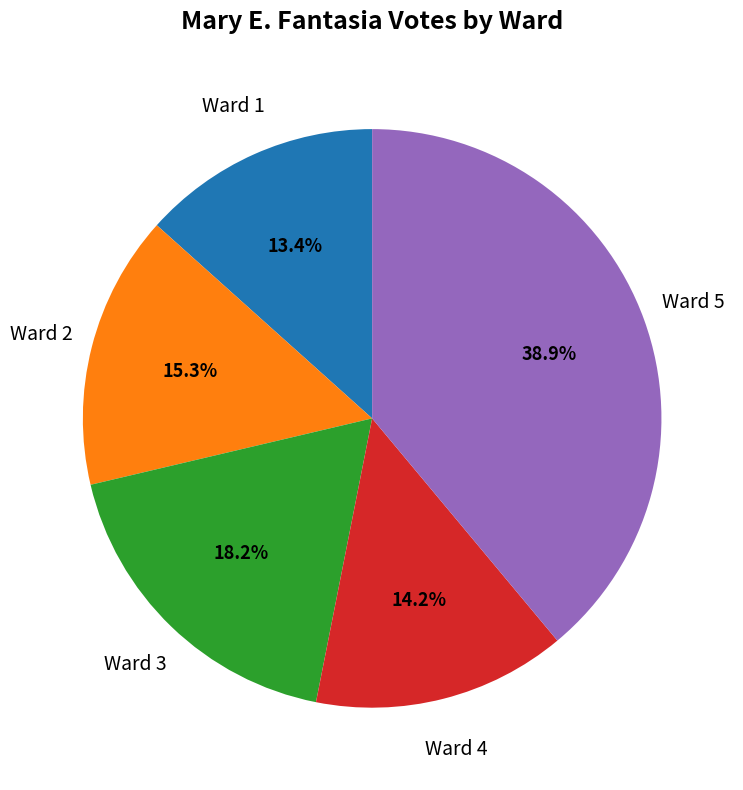

Is there a majority slice in this chart?

No